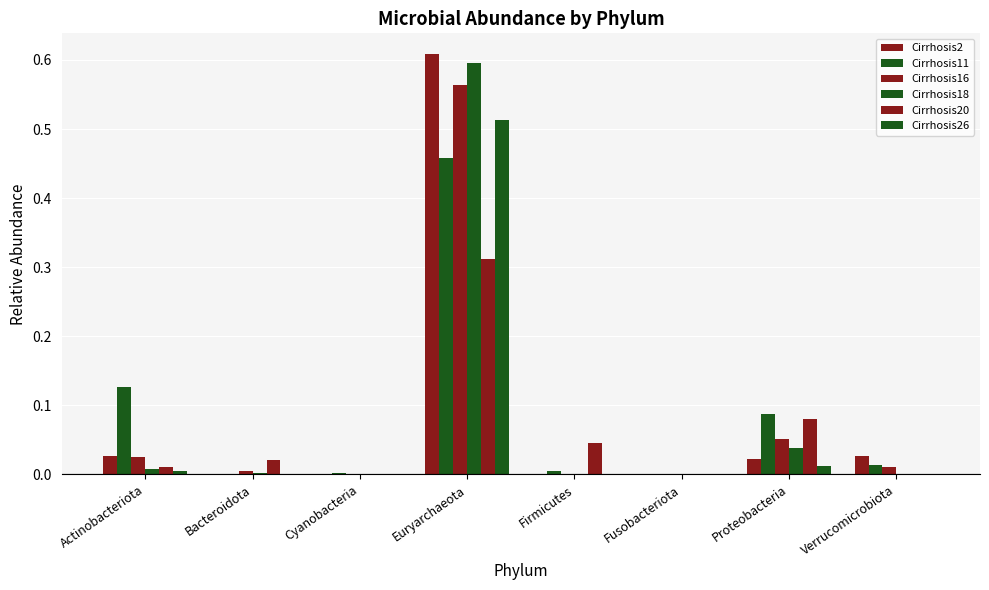

Are the bars grouped side by side (vs. stacked)?

Yes